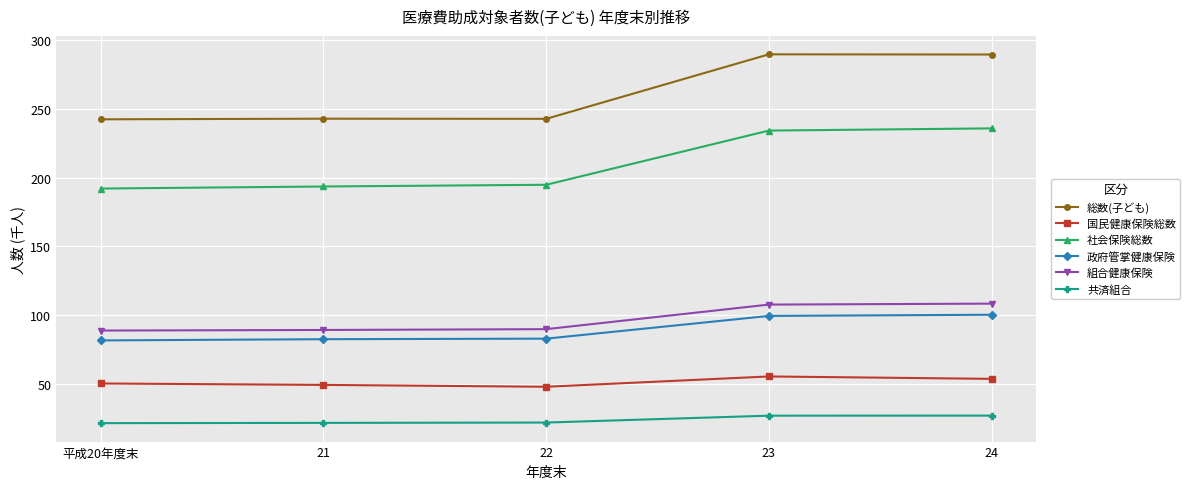

What is the sum of all 共済組合 values?

119.0